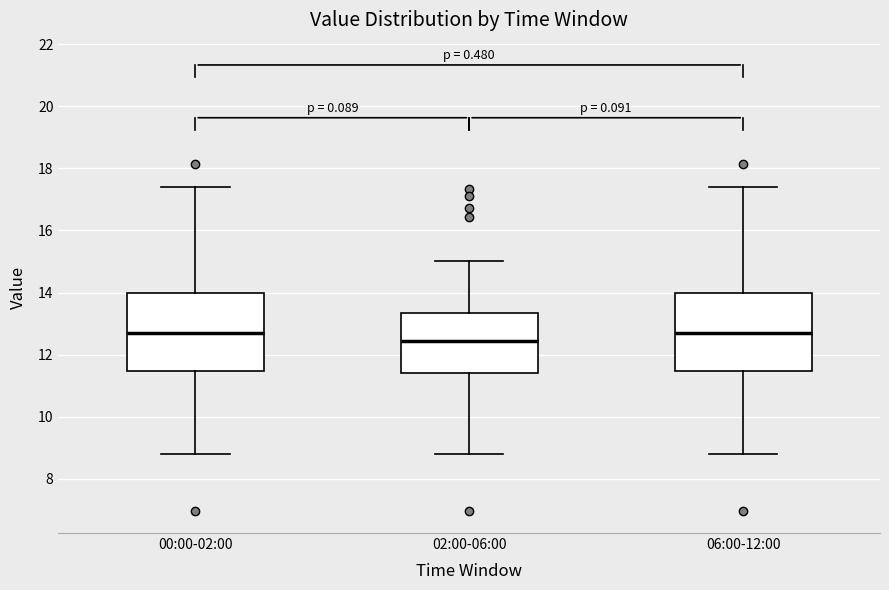

Reading left to right, transcribe this box plot: for each box, give where its median line is, the range the box spans, and where its two whiskers end, as read against the y-axis. The values are not printed on the chart, so give them approximately, as read against the axis.

00:00-02:00: median 12.8, box 11.4 to 14.0, whiskers 8.8 to 17.4
02:00-06:00: median 12.4, box 11.4 to 13.4, whiskers 8.8 to 15.0
06:00-12:00: median 12.8, box 11.4 to 14.0, whiskers 8.8 to 17.4